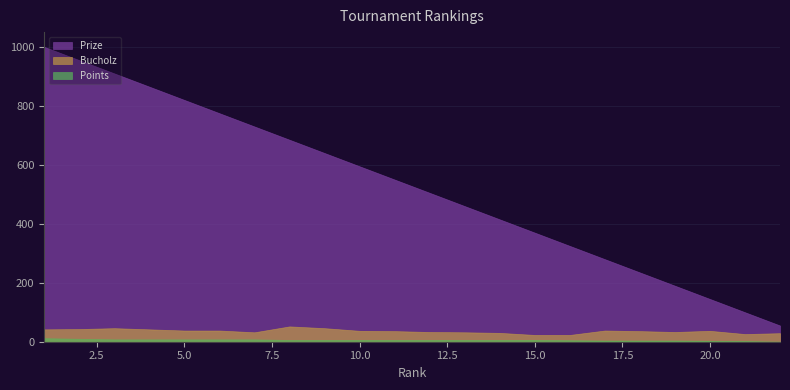

Is the value of Points at 13 greater than the value of Prize at 5?

No